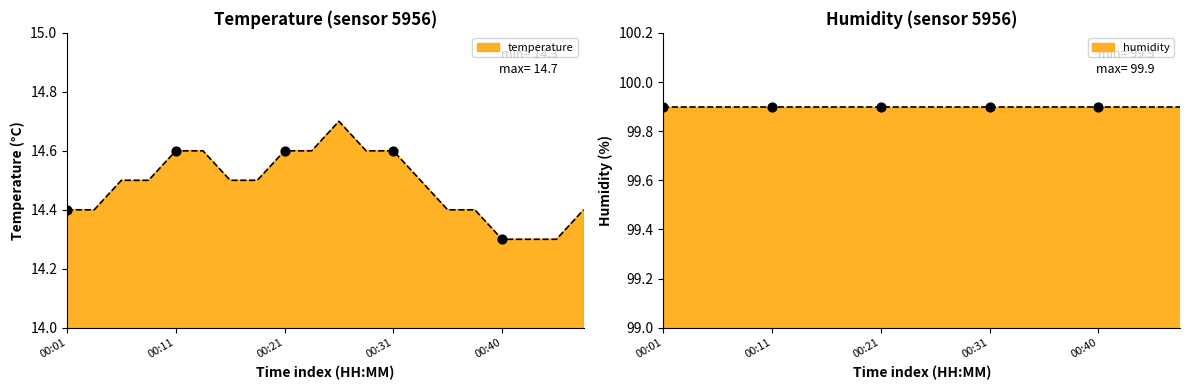

Between 00:31 and 00:26, which is larger?

00:26